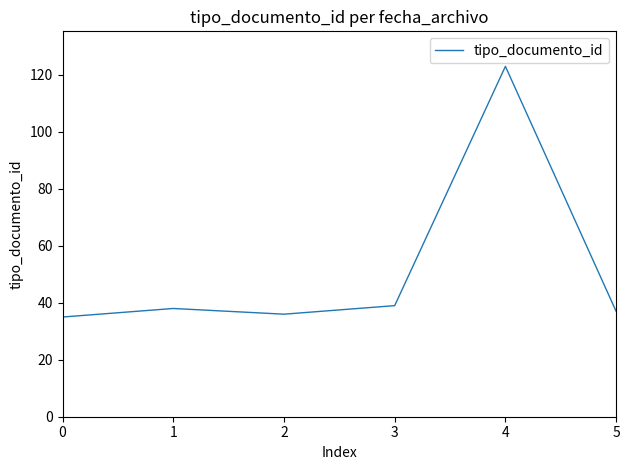

Reading left to right, list all the values displayed in this chart.

0=35	1=38	2=36	3=39	4=123	5=37